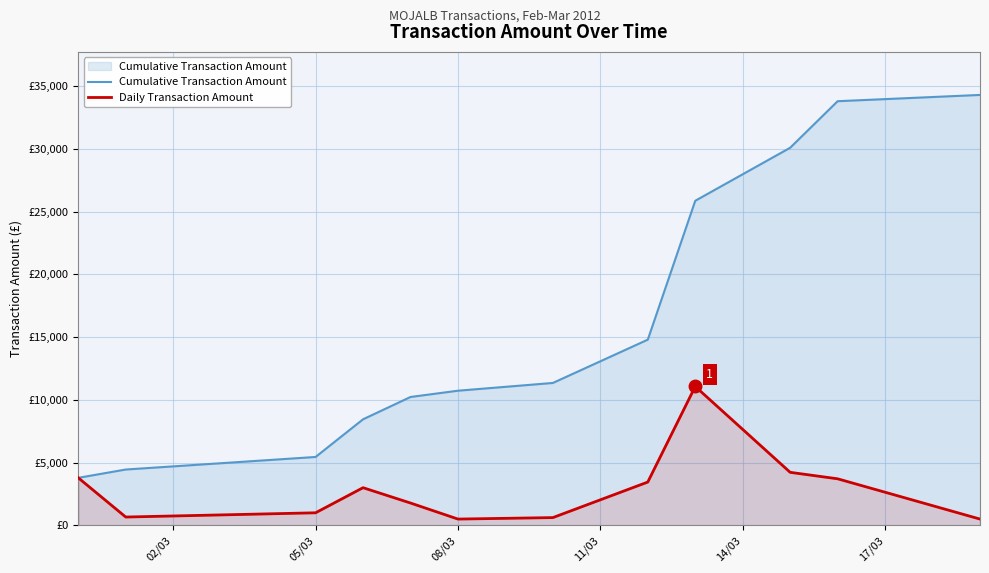

List the series in order of their overall mean, highest first.

Cumulative Transaction Amount, Daily Transaction Amount